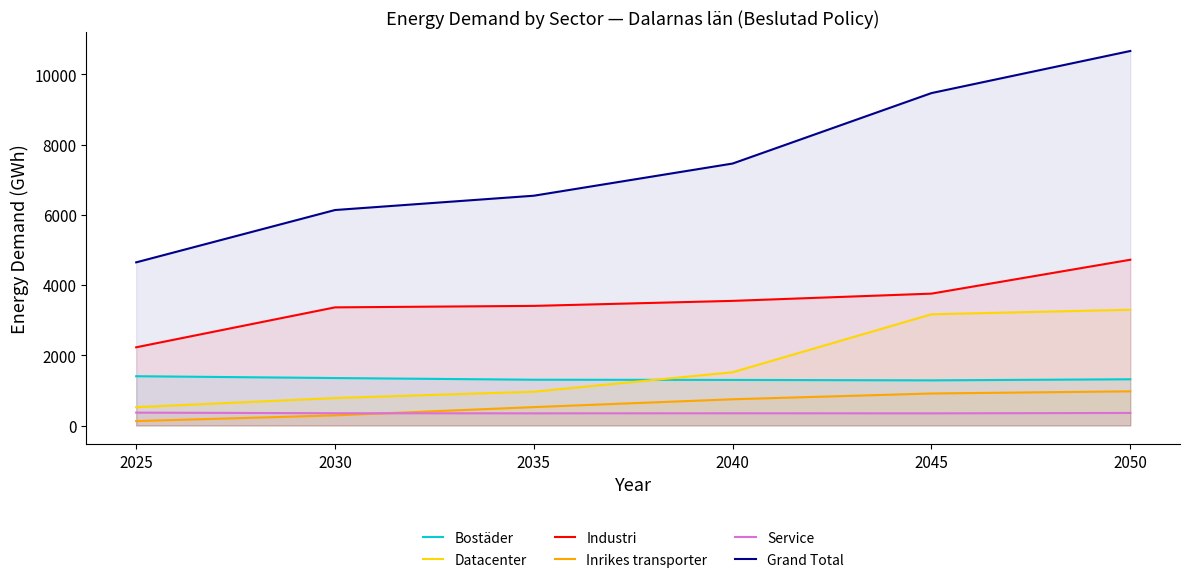

What is the minimum value shown in the chart?

126.3